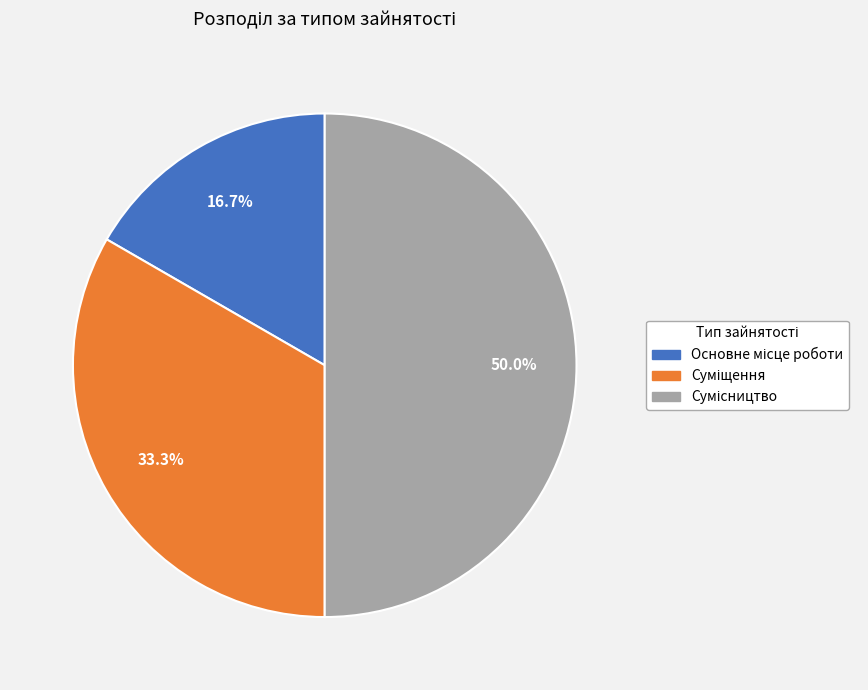

To the nearest percent, what percentage of the pie is Основне місце роботи?

17%